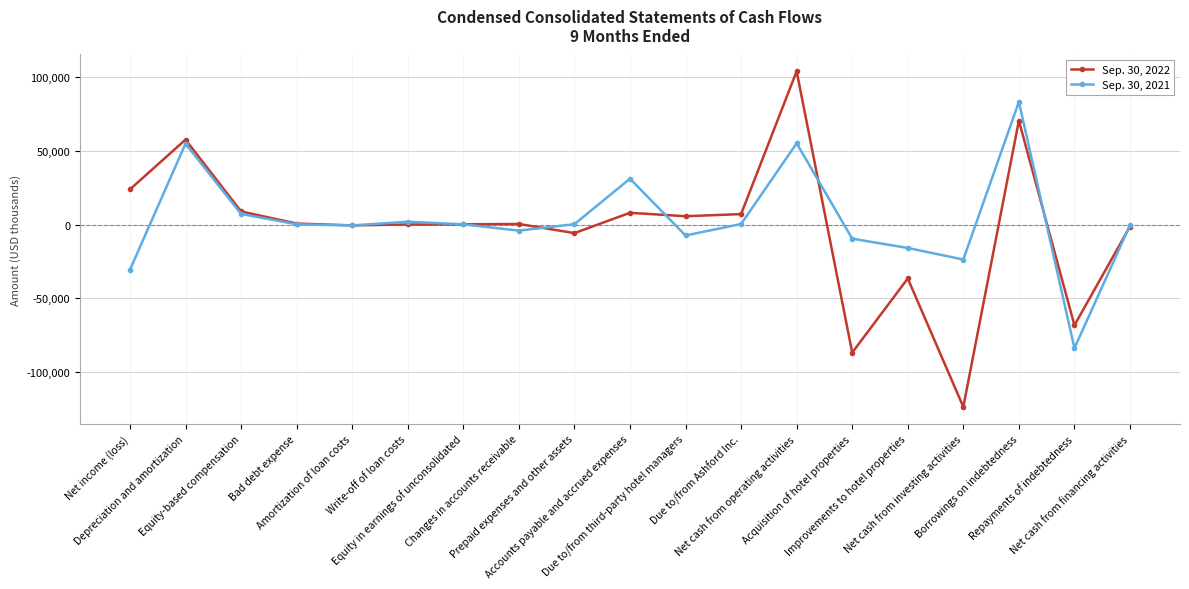

At which category does Sep. 30, 2022 reach its first local peak?

Depreciation and amortization